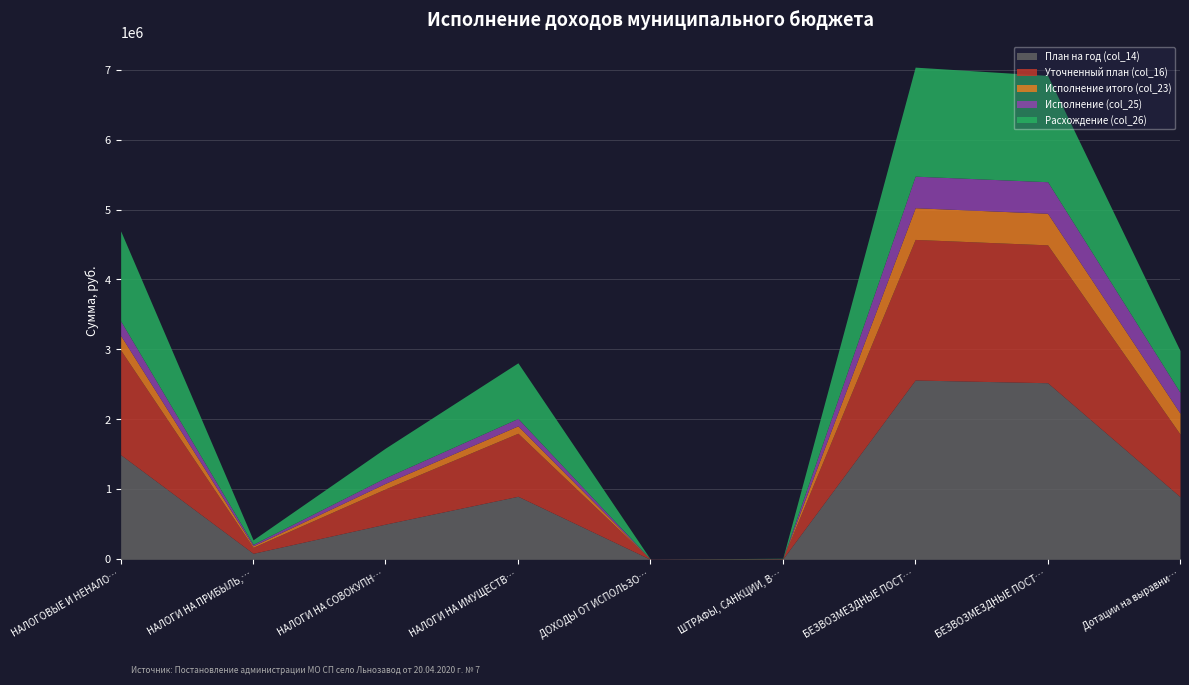

What is the sum of the Расхождение (col_26) values at НАЛОГИ НА ПРИБЫЛЬ, ДОХОДЫ and БЕЗВОЗМЕЗДНЫЕ ПОСТУПЛЕНИЯ?

1622714.5